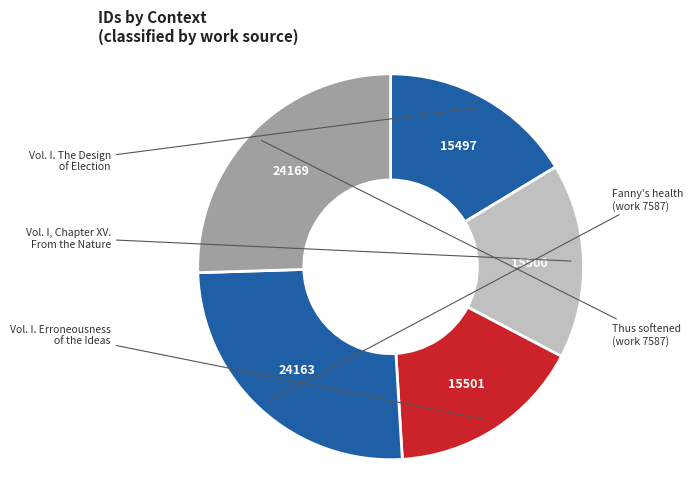

True or false: Vol. I. The Design of Election accounts for 16% of the total.

True